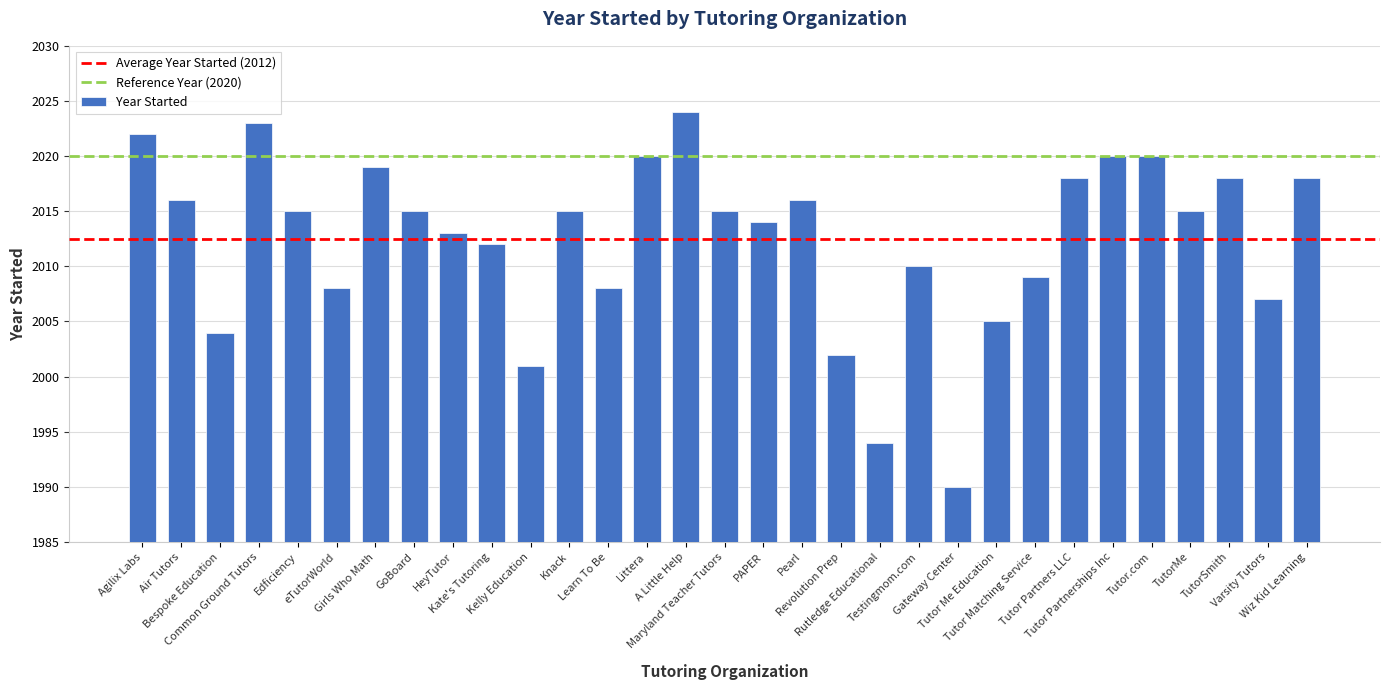

Are the bars horizontal?

No